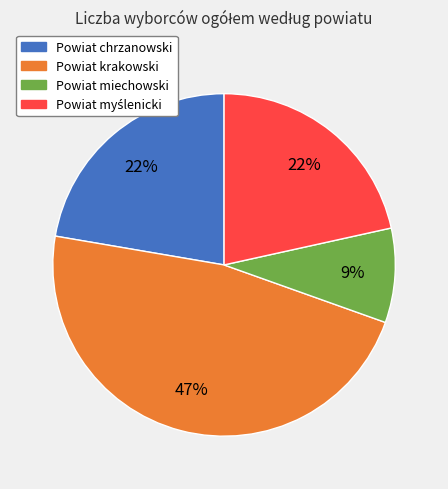

Which category has the biggest portion of the pie?

Powiat krakowski